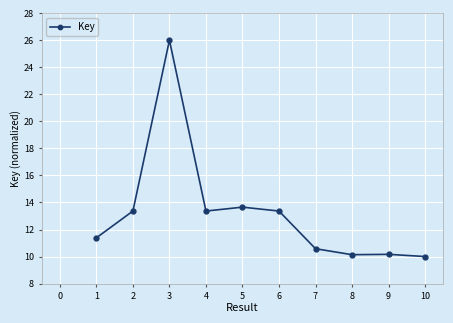

Approximately how many times larger is the value at 9 compared to 4?

0.8